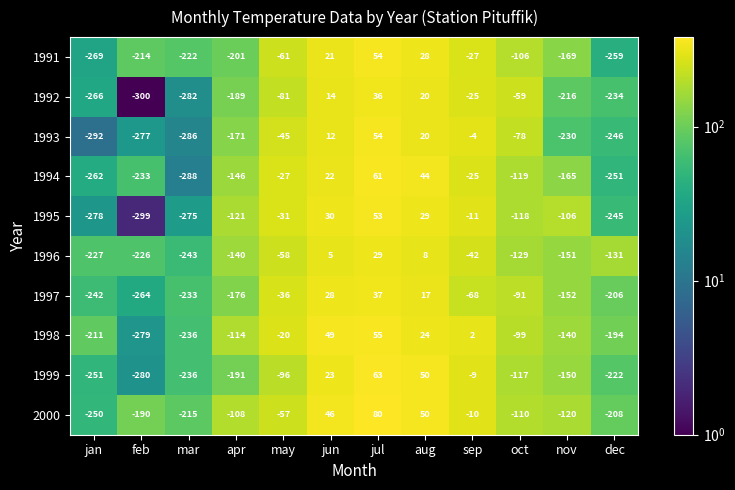

How many positive values does the 1991 series have?

3